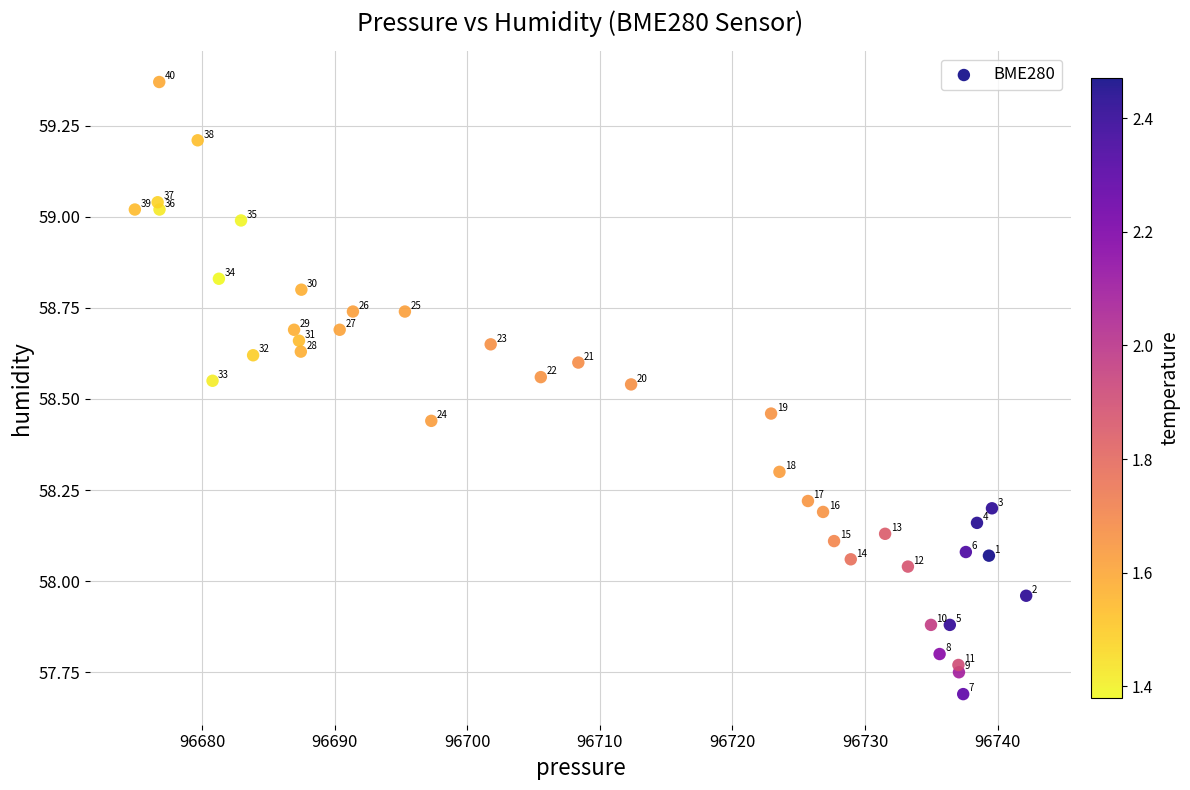

What is the range of Y values (max minus min)?

1.7